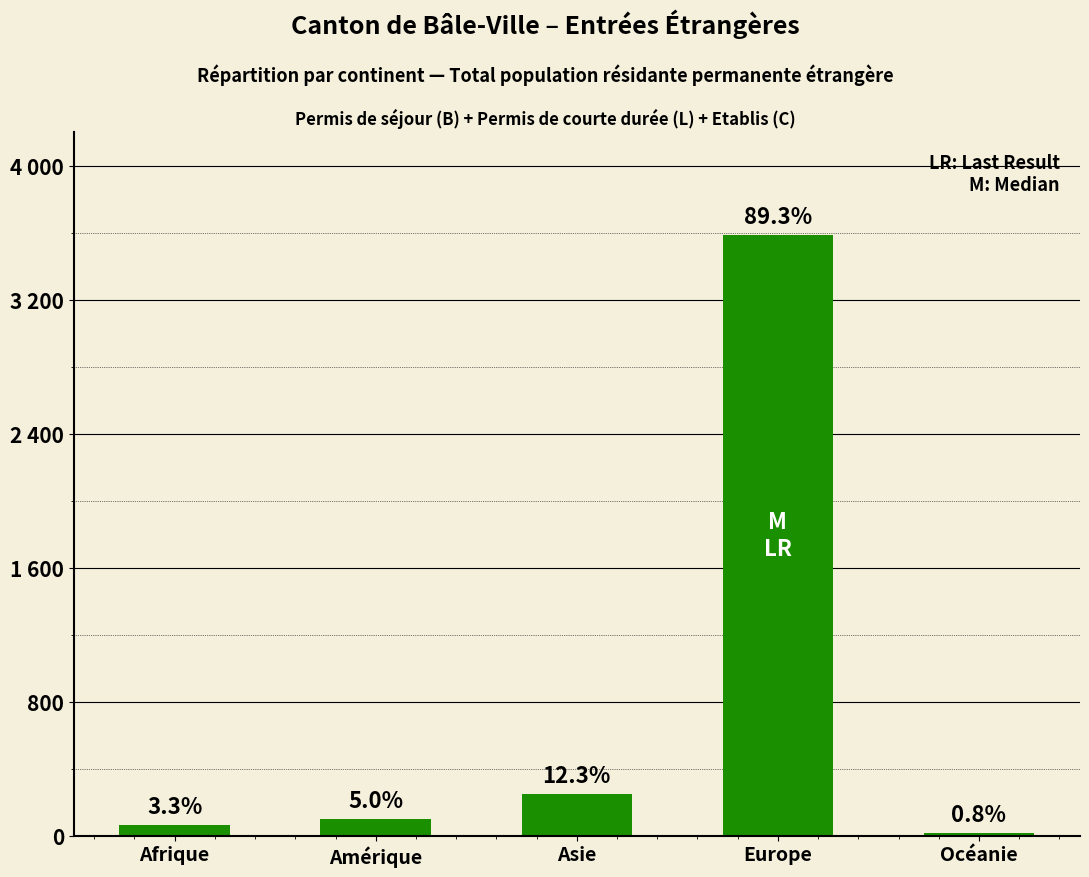

Does the chart contain any negative values?

No